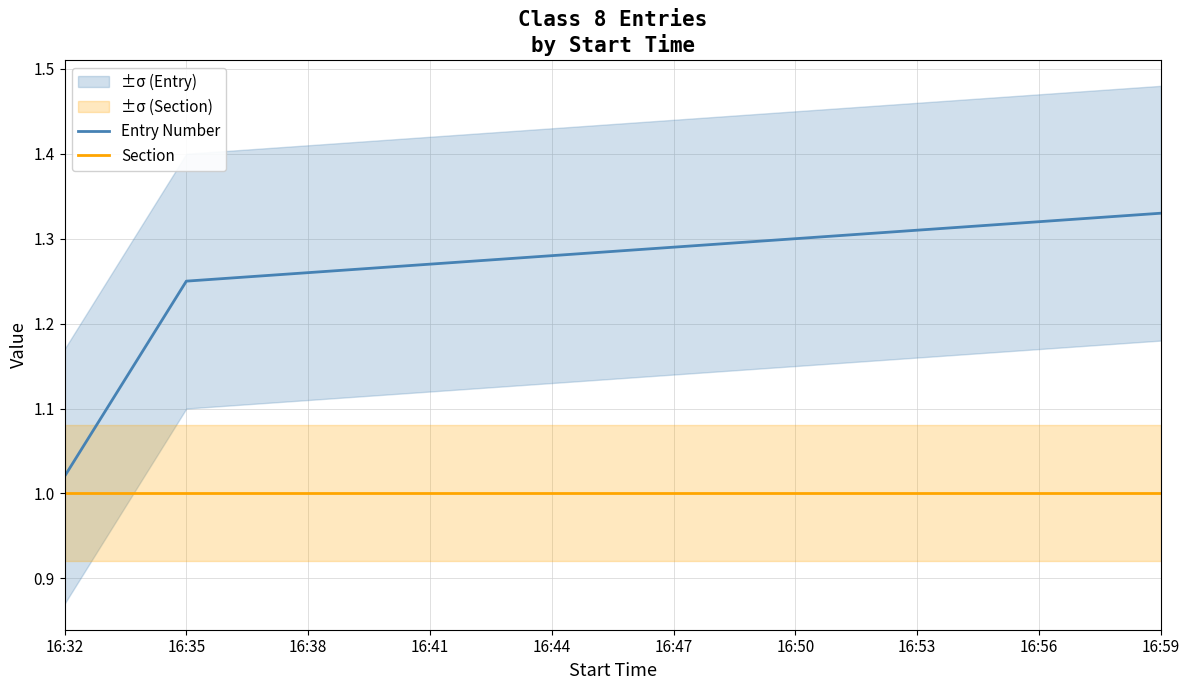

What is the maximum value shown in the chart?

1.3